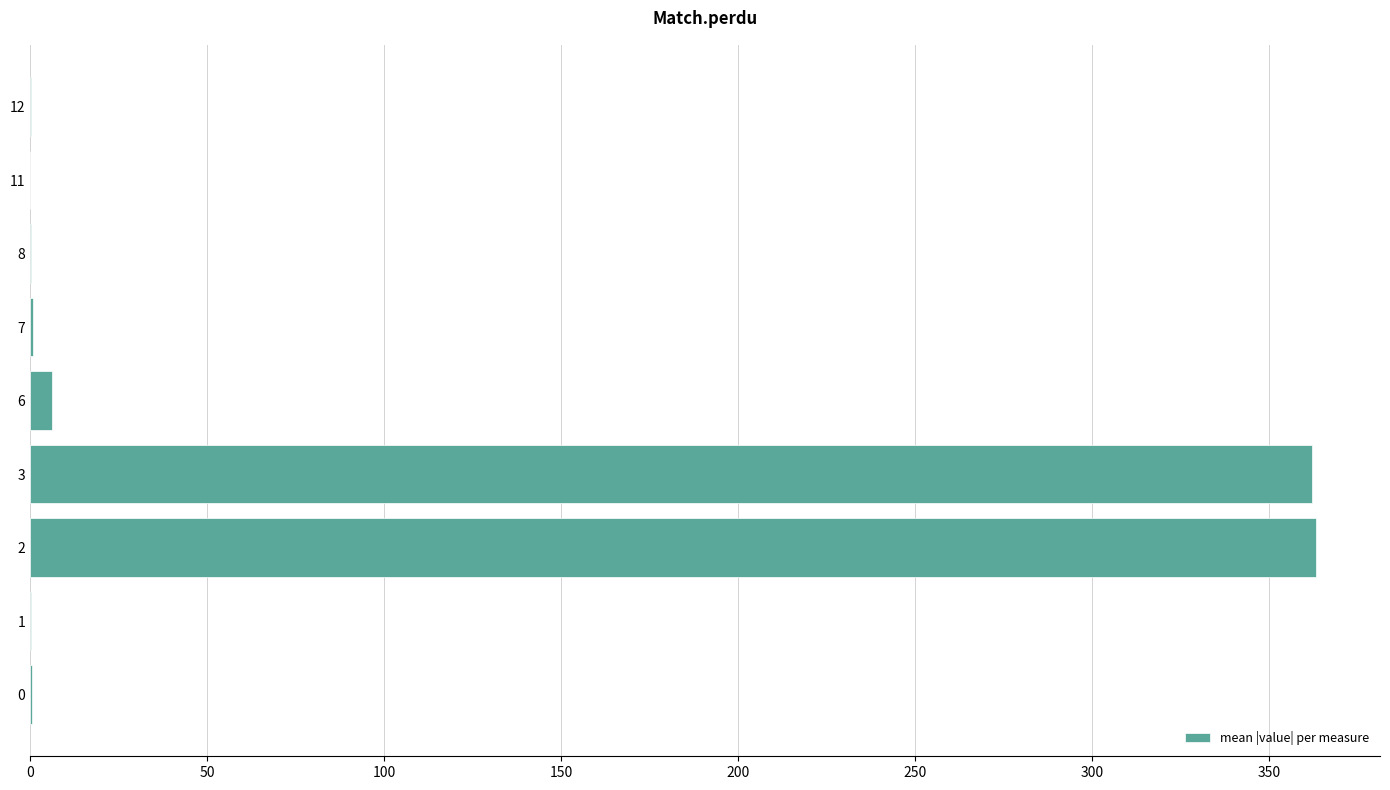

What is the average value?

81.4